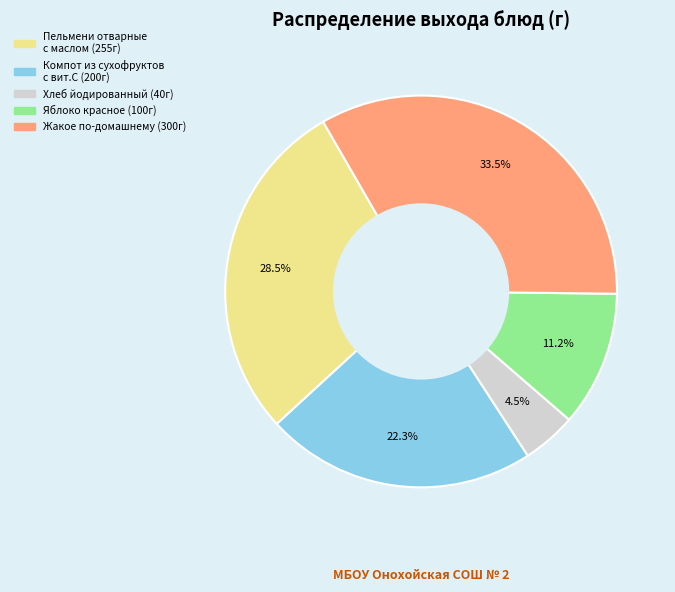

To the nearest percent, what is the difference between the Компот из сухофруктов с вит.С and Яблоко красное slice percentages?

11%